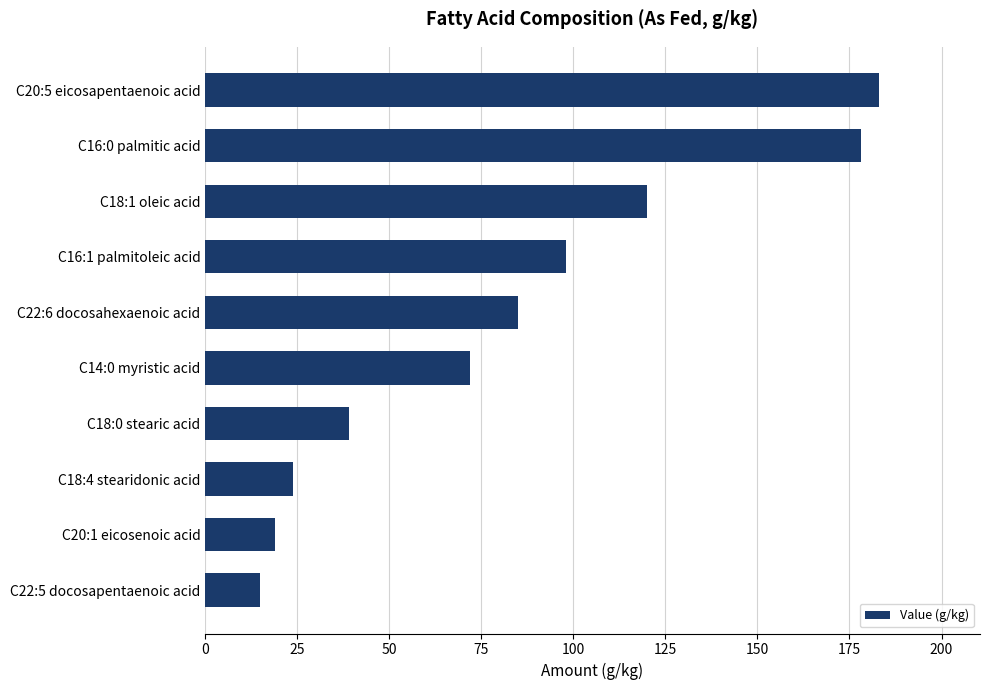

Which category has the highest value across all series?

C20:5 eicosapentaenoic acid